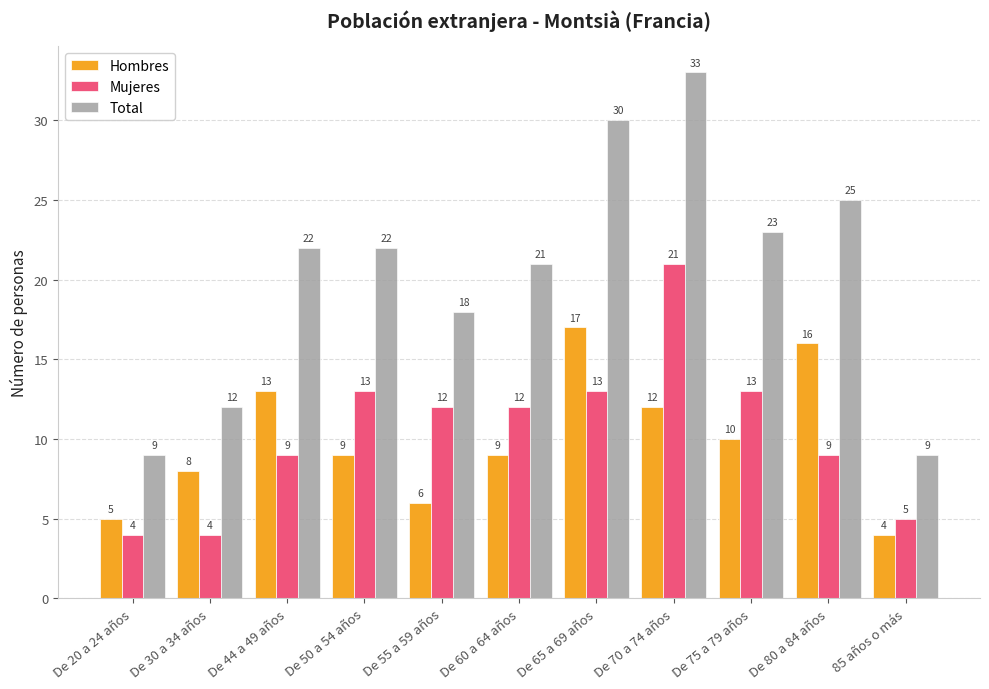

Does the chart contain stacked bars?

No